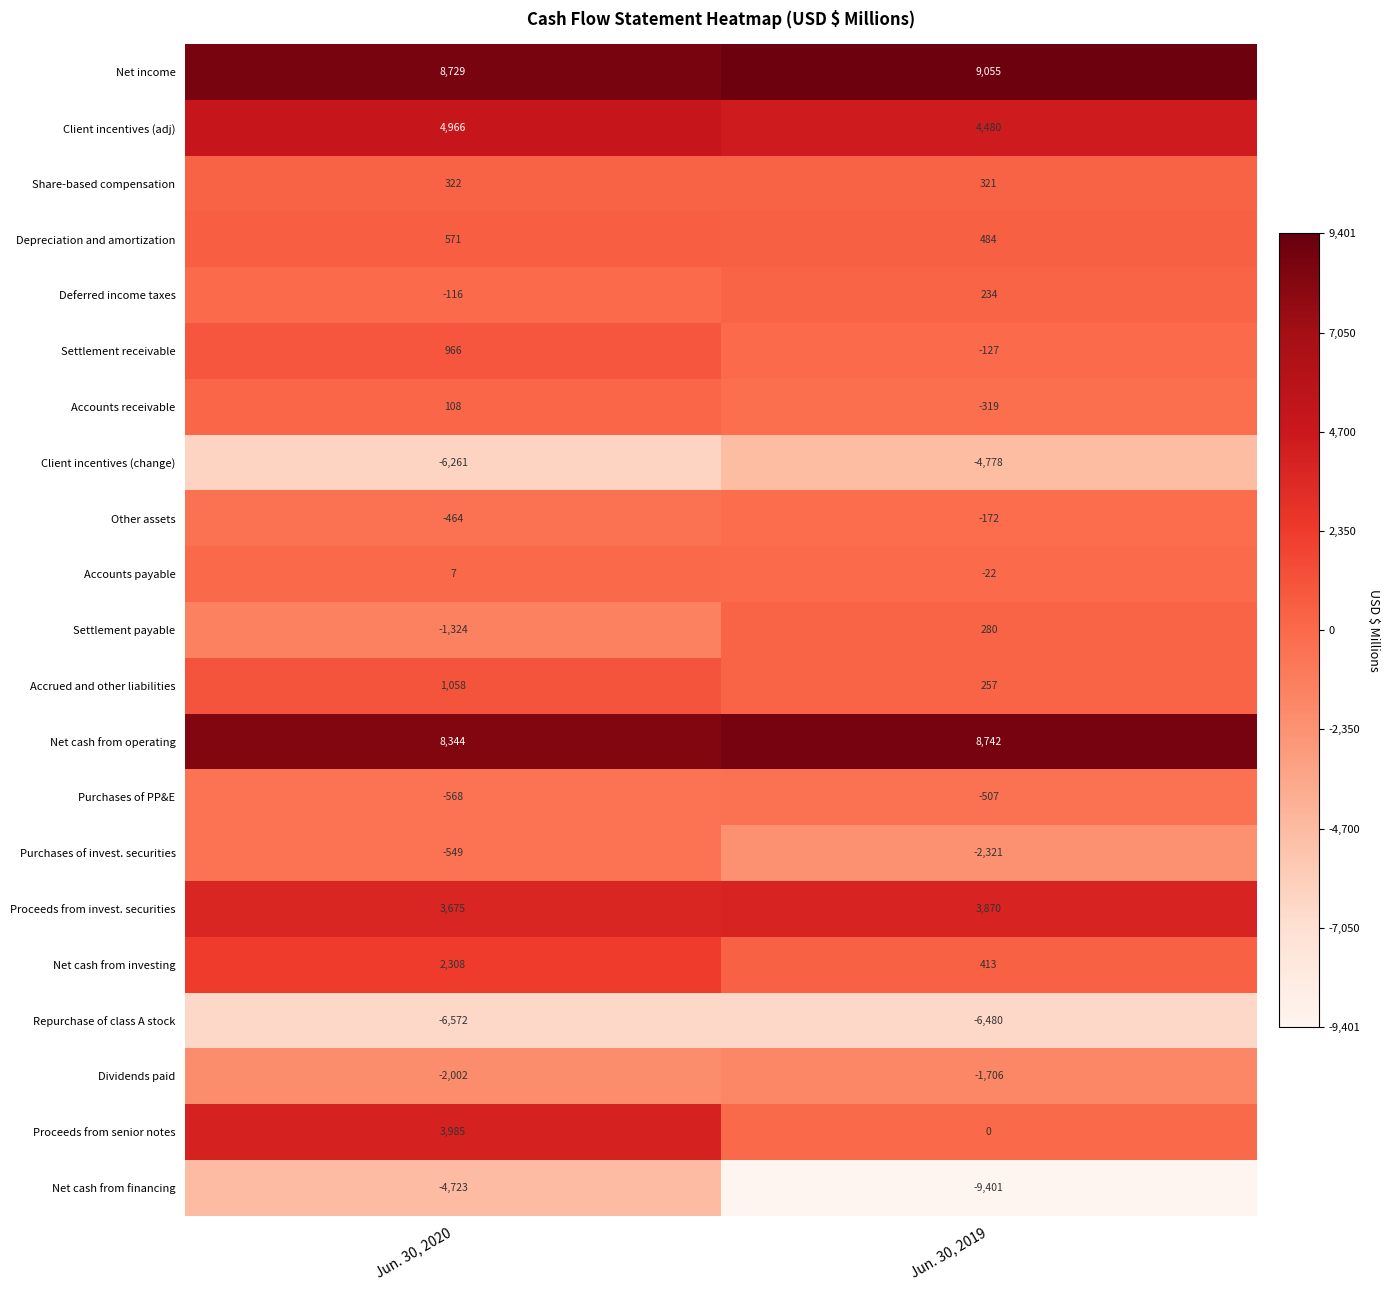

At which category does the chart reach its peak across all series?

Jun. 30, 2019